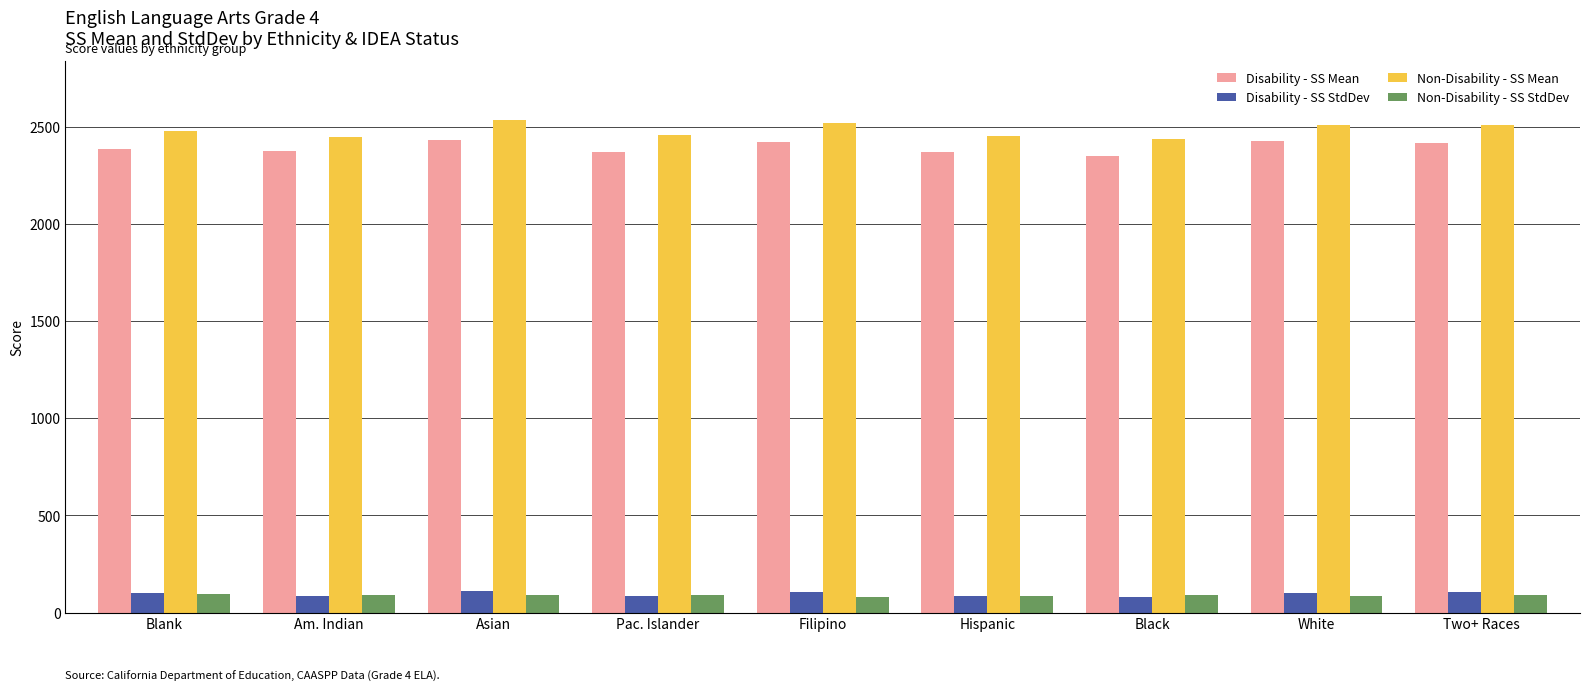

Are the bars grouped side by side (vs. stacked)?

Yes